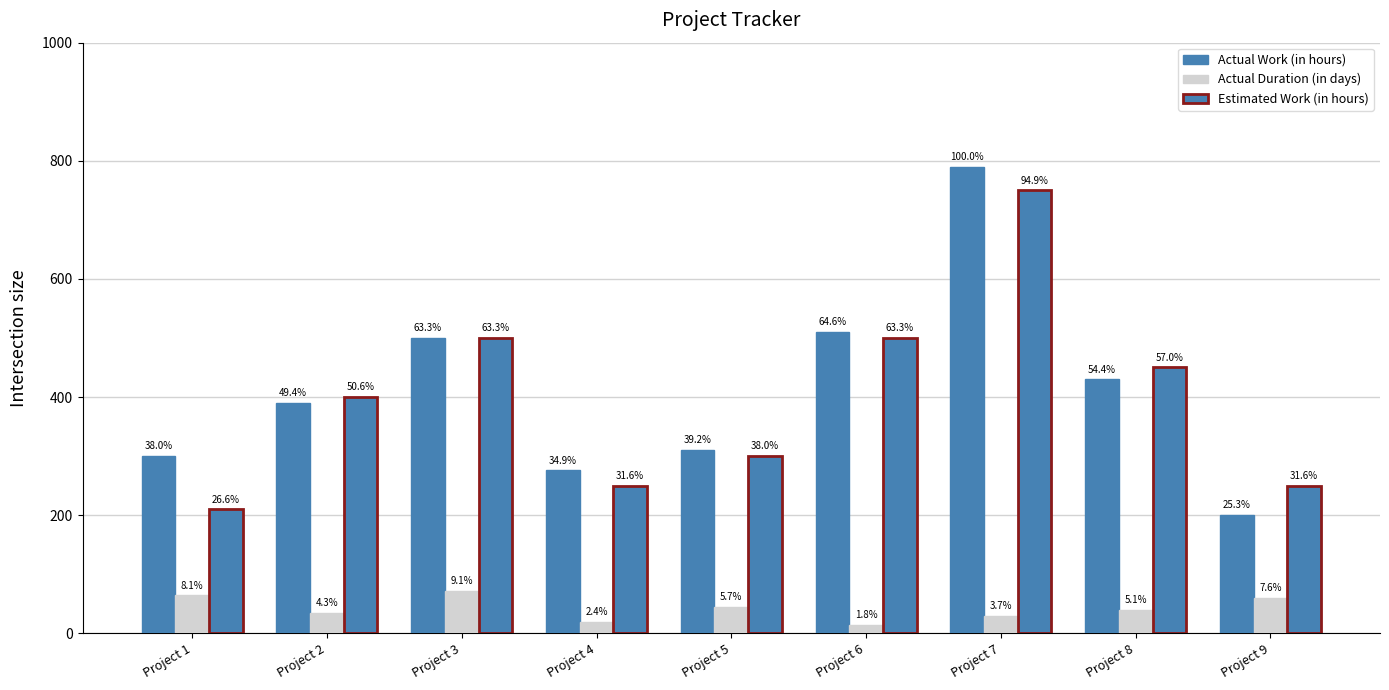

Reading left to right, extract all data points from this chart.

Actual Work (in hours): 300	390	500	276	310	510	790	430	200
Actual Duration (in days): 64	34	72	19	45	14	29	40	60
Estimated Work (in hours): 210	400	500	250	300	500	750	450	250